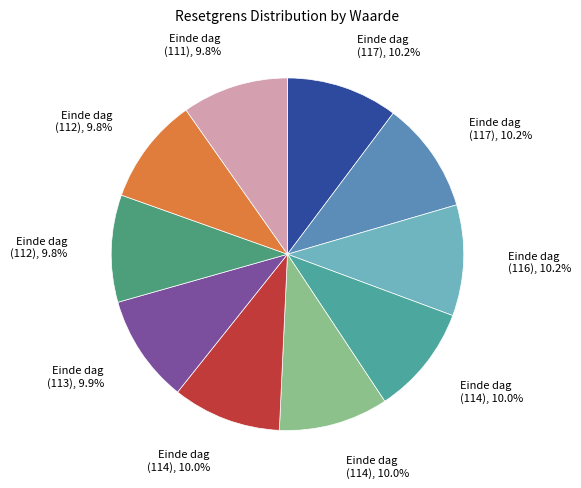

How many slices are in this pie chart?

10